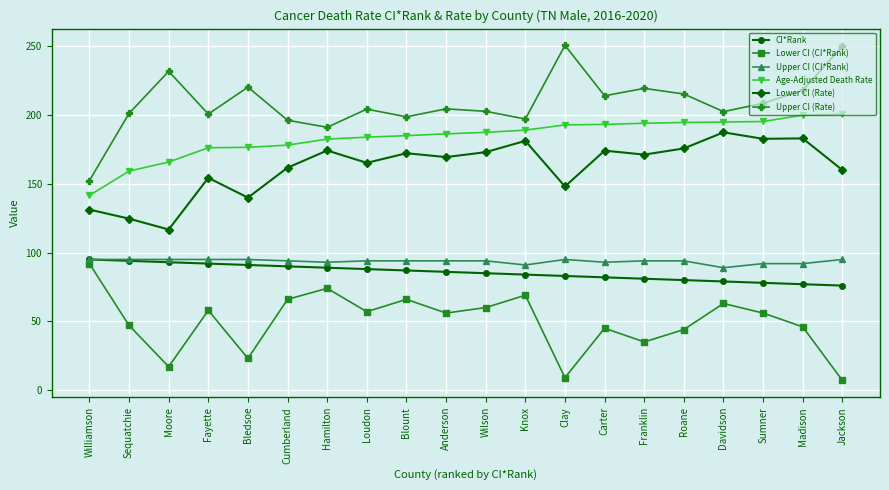

Is it true that Lower CI (Rate) equals 173.1 at Wilson?

True